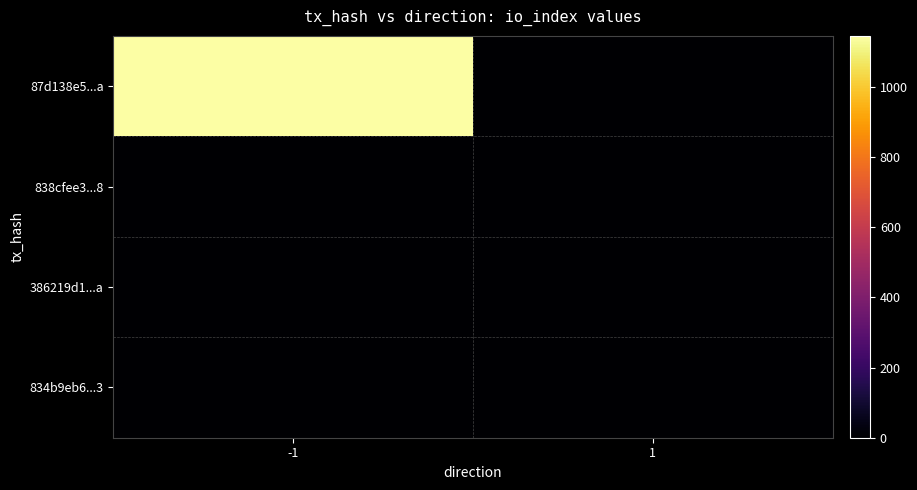

What is the difference between the highest and lowest values at -1?

1146